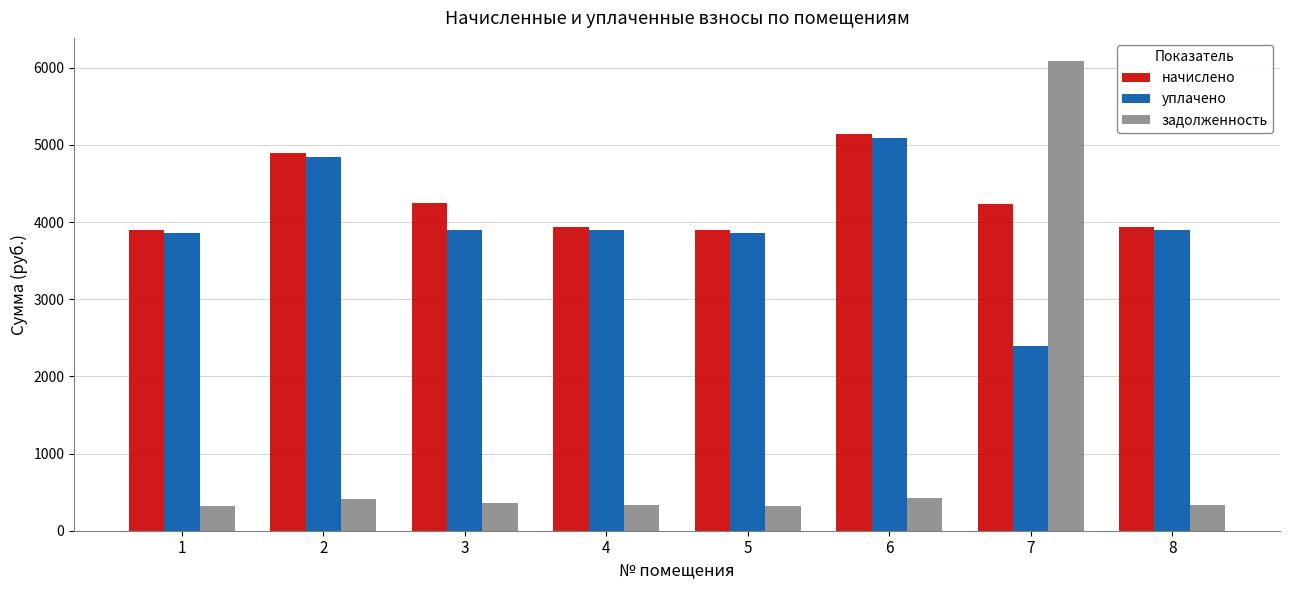

What is the difference between the second highest and minimum values in the задолженность series?

102.7